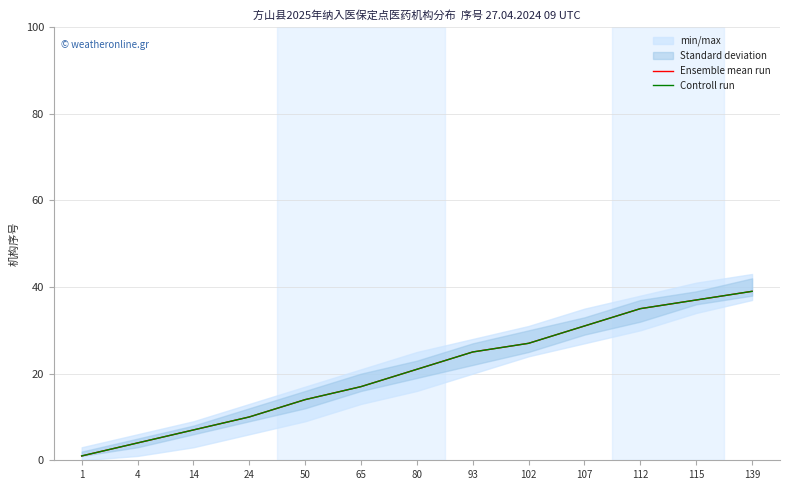

What is the difference between the maximum and minimum values in the Ensemble mean run series?

38